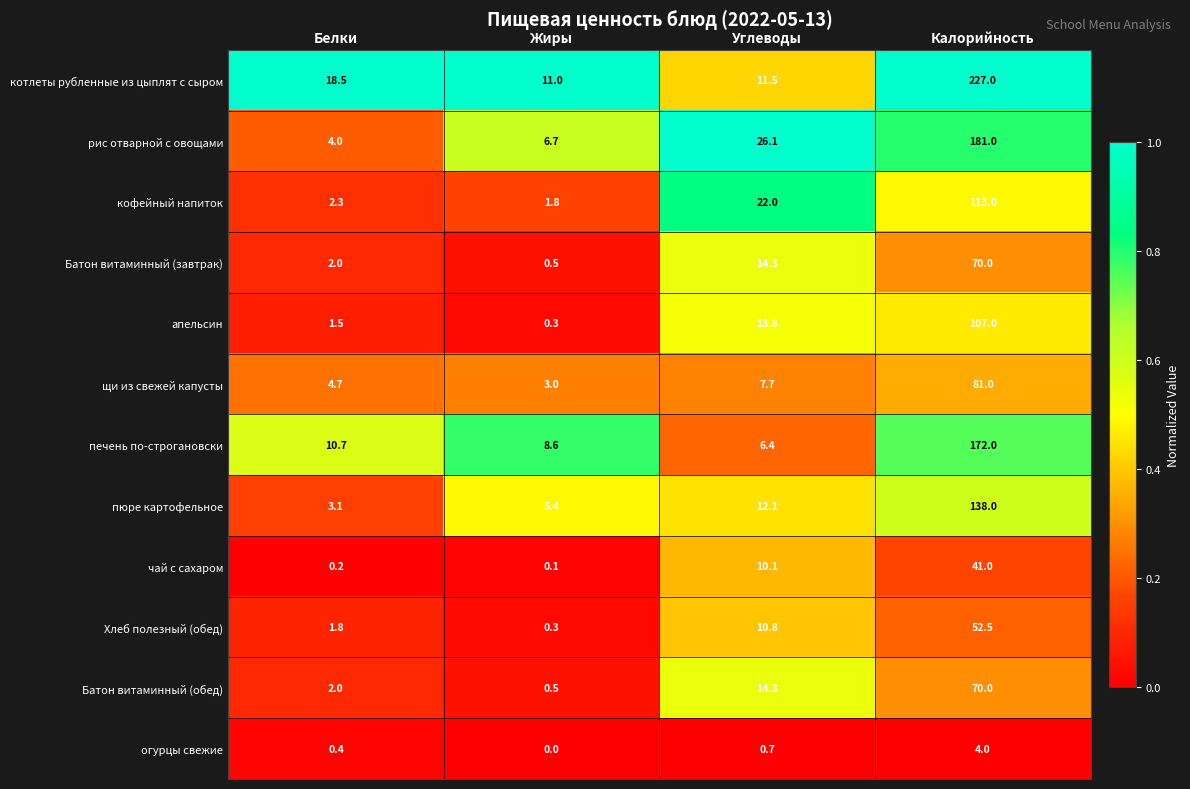

What is the highest value of the рис отварной с овощами series?

181.0